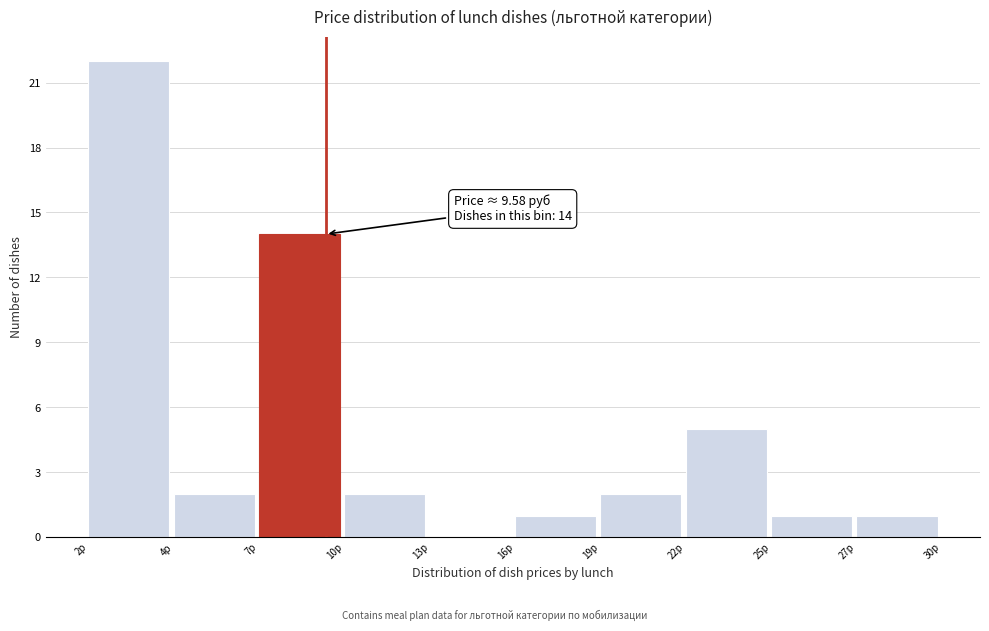

At which category does the chart reach its peak across all series?

2р